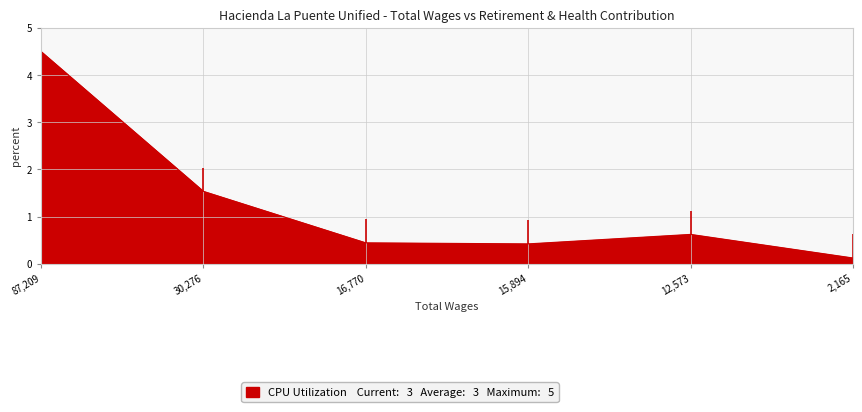

What is the change in value from 30276.0 to 2165.0?

-1.4